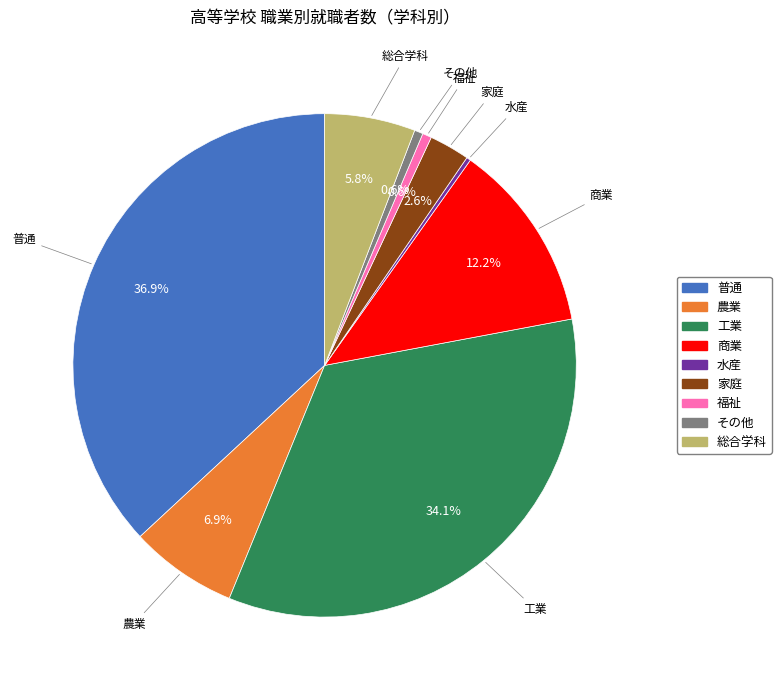

What percentage is NOT represented by その他?

99.4%